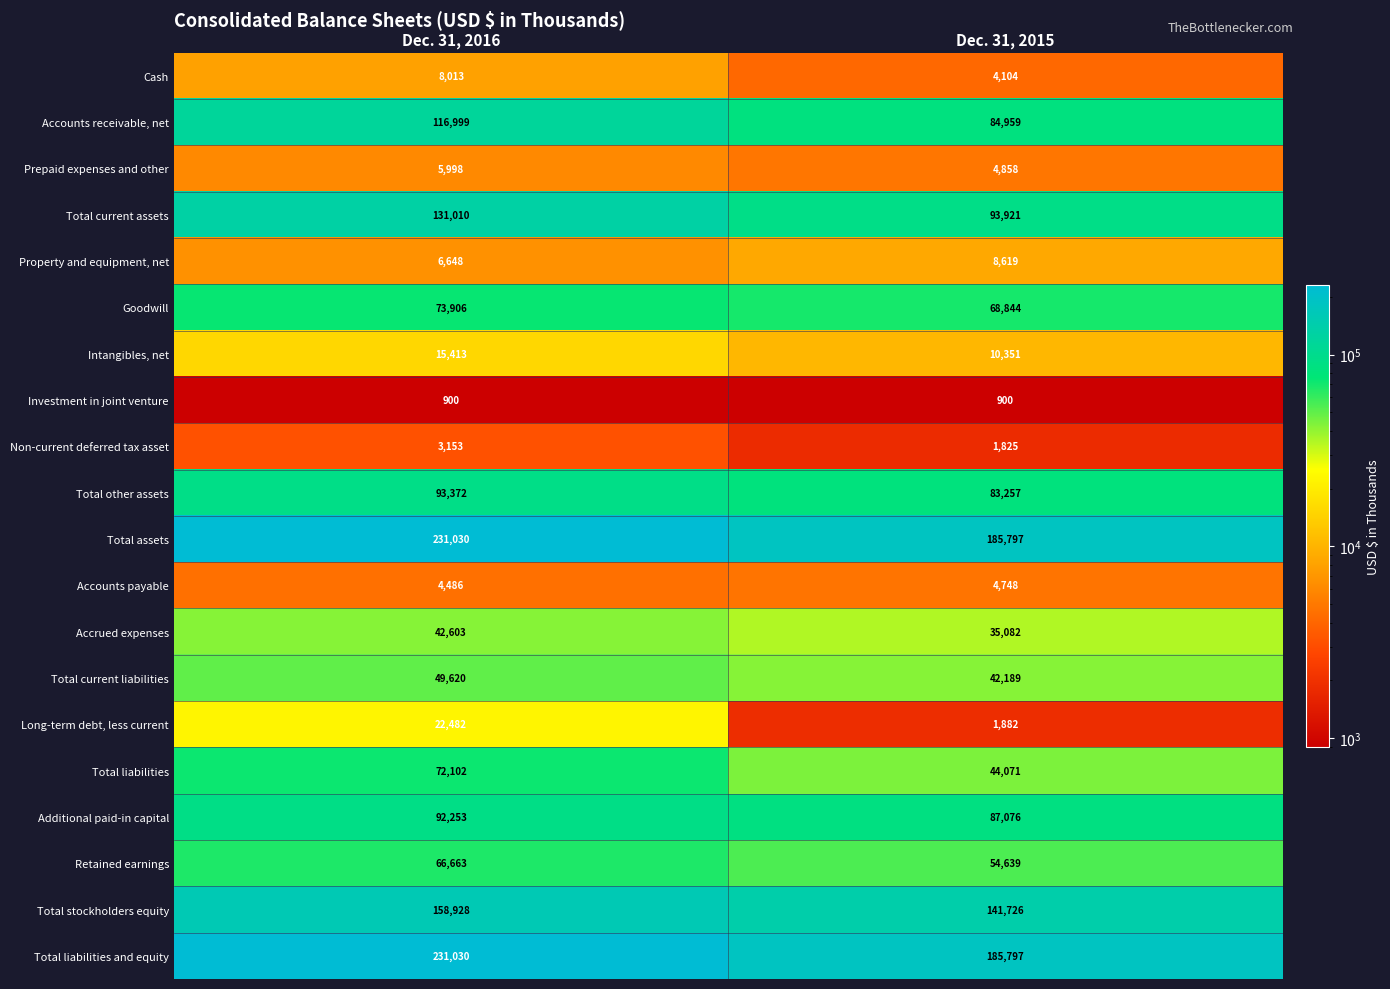

What is the difference between the maximum and minimum values in the Total liabilities series?

28031